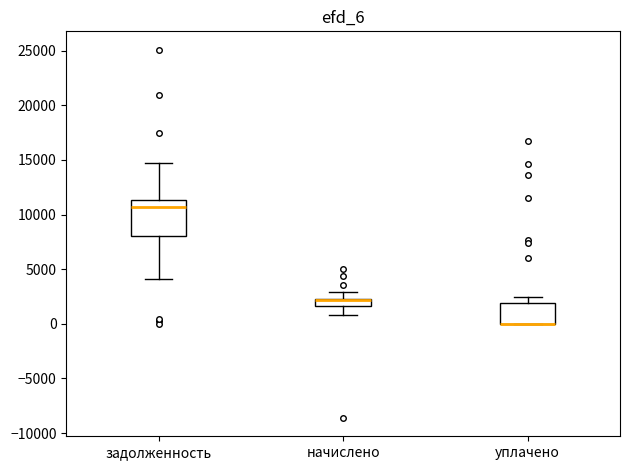

Comparing the boxes themselves (not the whiskers), which one is the tallest?

задолженность